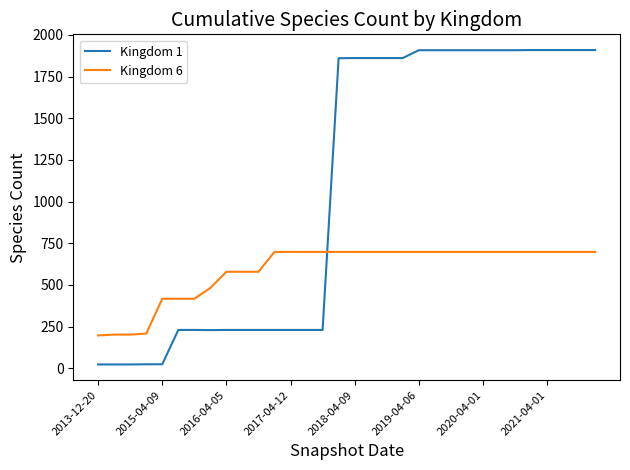

Rank the series by their maximum value, from highest to lowest.

Kingdom 1, Kingdom 6